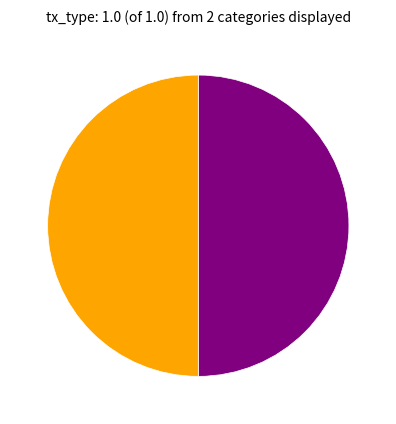

How many segments does this pie chart have?

2